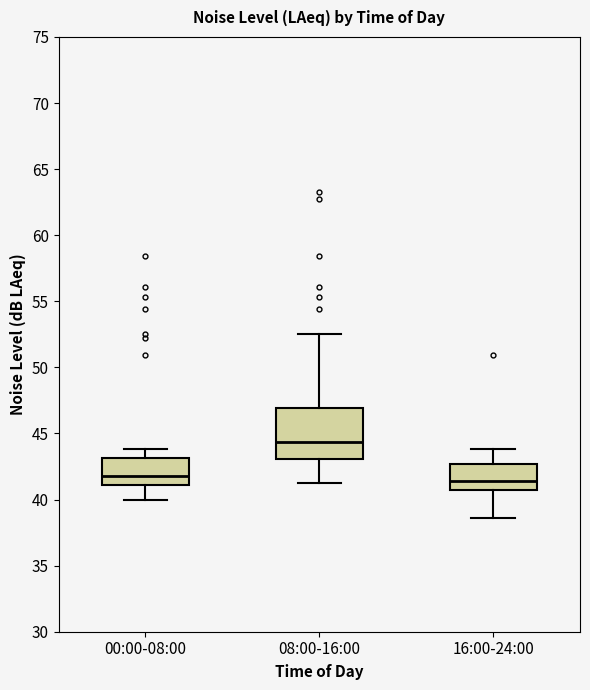

Comparing the boxes themselves (not the whiskers), which one is the tallest?

08:00-16:00